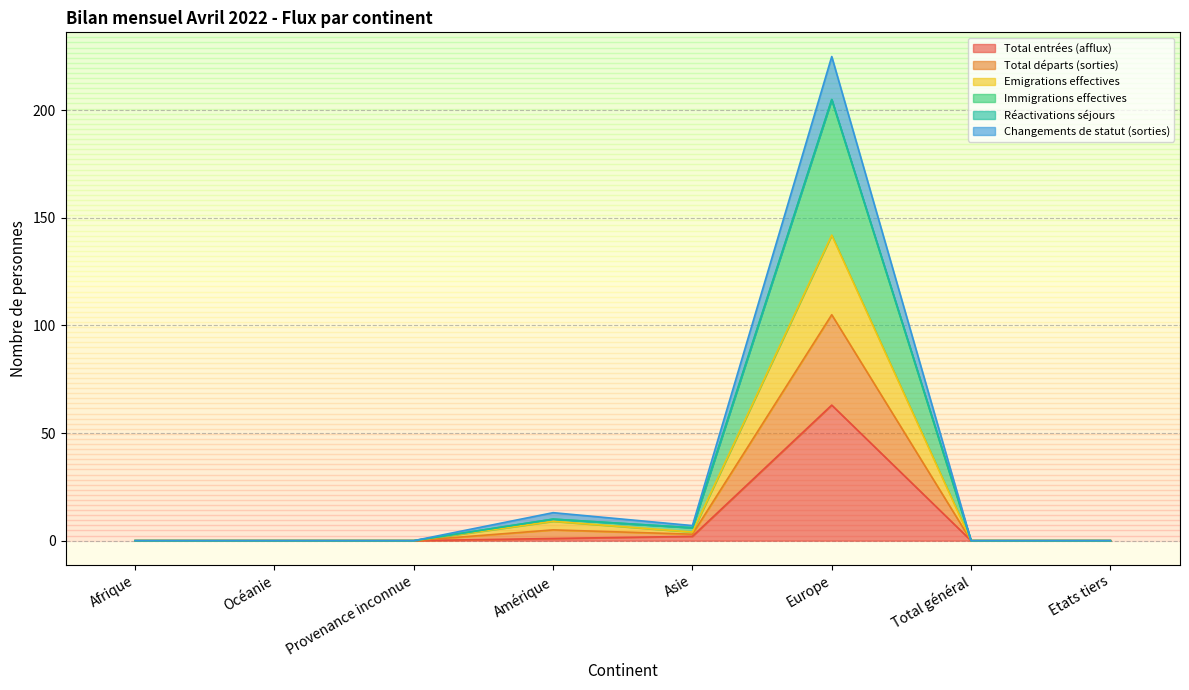

The value of Immigrations effectives at Provenance inconnue is -62. True or false?

False